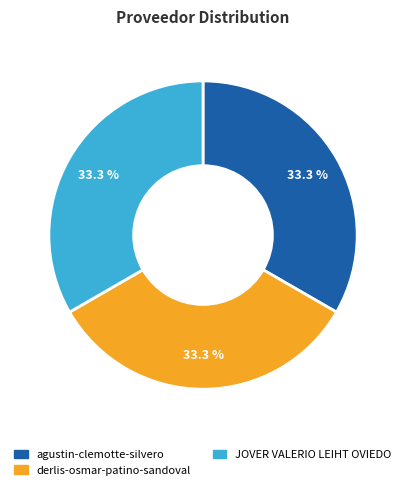

To the nearest percent, what is the combined percentage of JOVER VALERIO LEIHT OVIEDO and agustin-clemotte-silvero?

67%